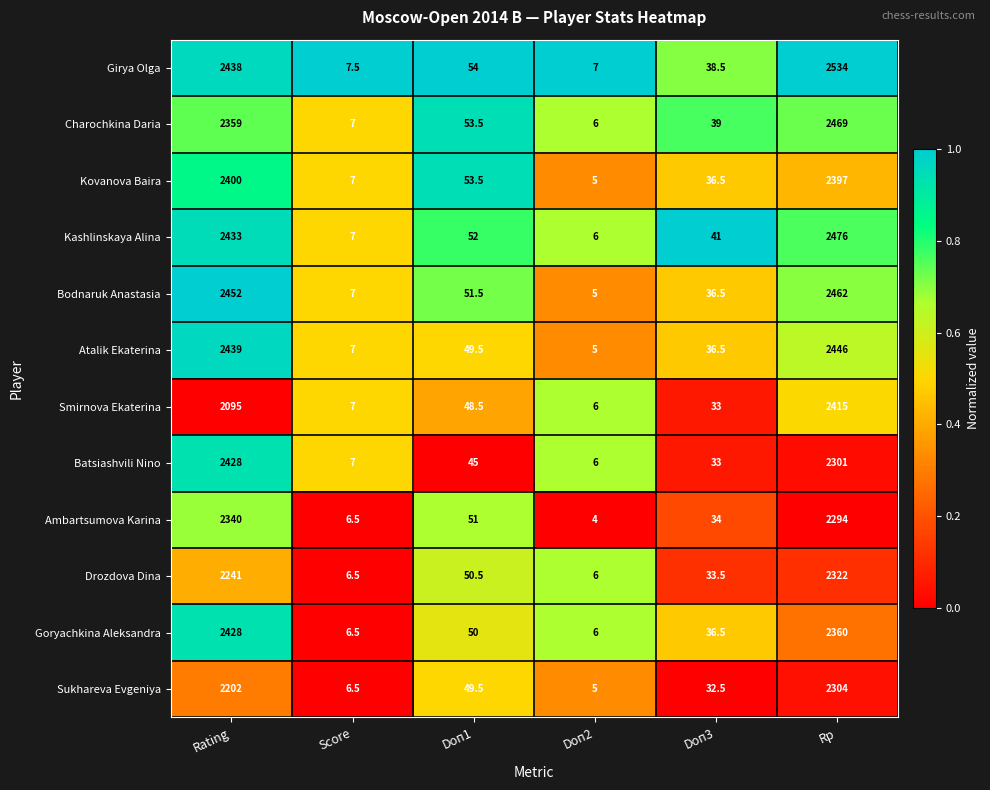

At which label does Drozdova Dina reach its peak?

Rp